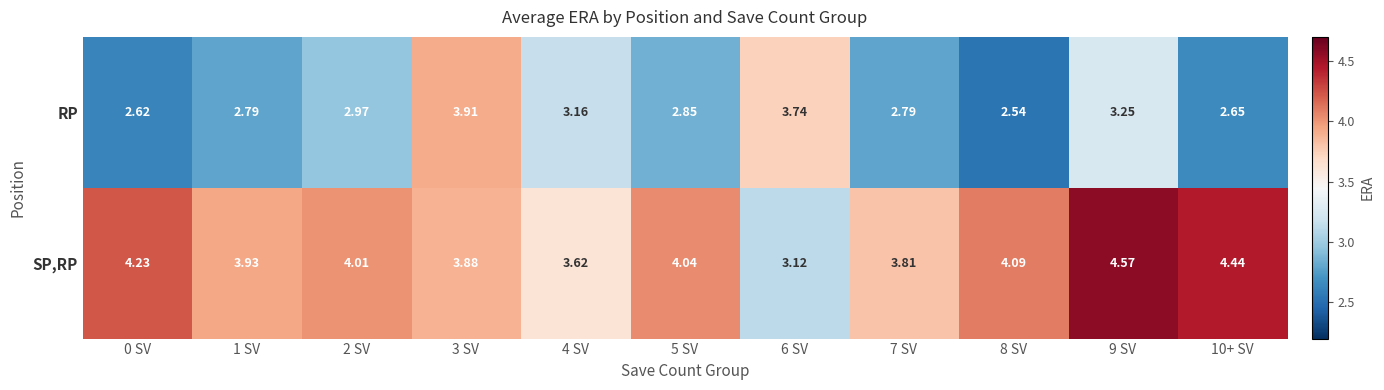

List the series in order of their peak value, highest first.

SP,RP, RP